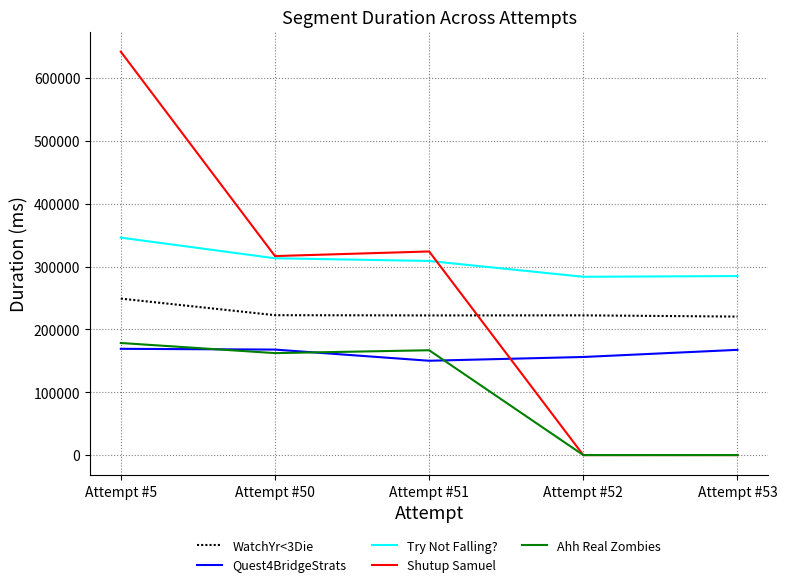

Which category has the highest value in the Ahh Real Zombies series?

Attempt #5